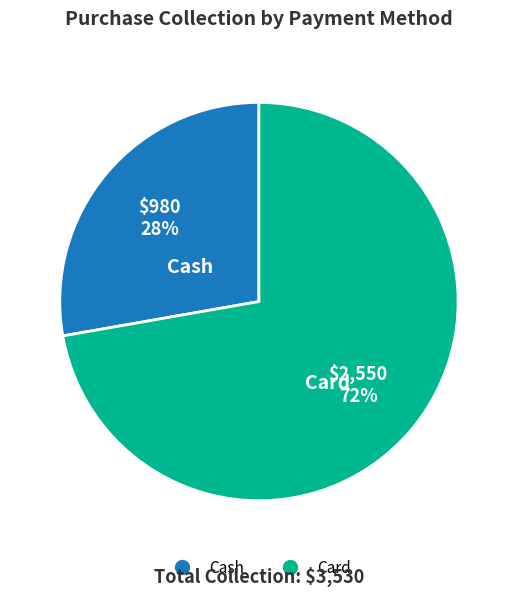

What is the ratio of the value at Card to the value at Cash?

2.6